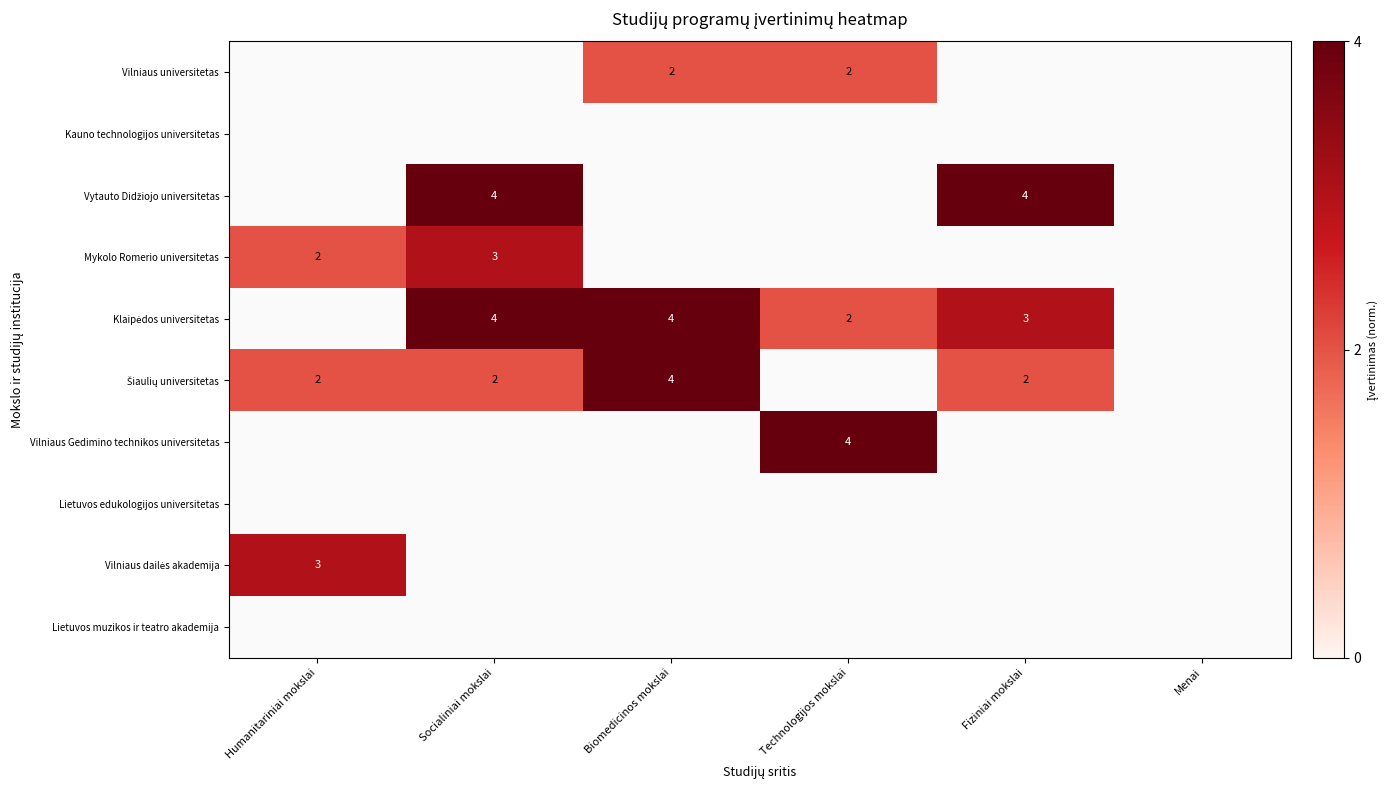

True or false: Vilniaus universitetas has a value of 2.0 at Technologijos mokslai.

True